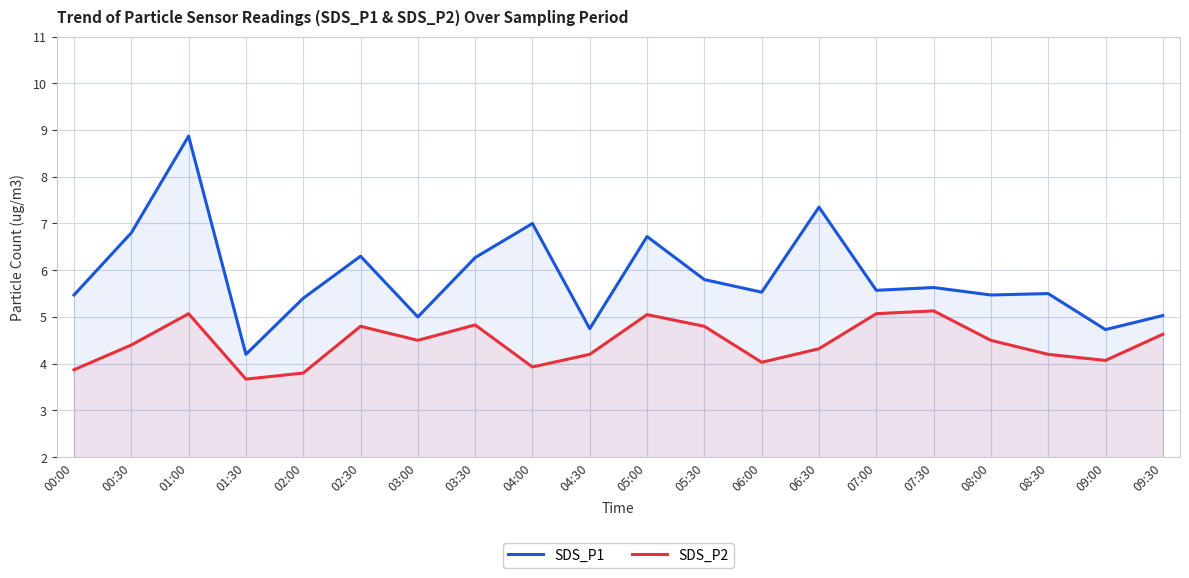

Which series has the largest total across all categories?

SDS_P1